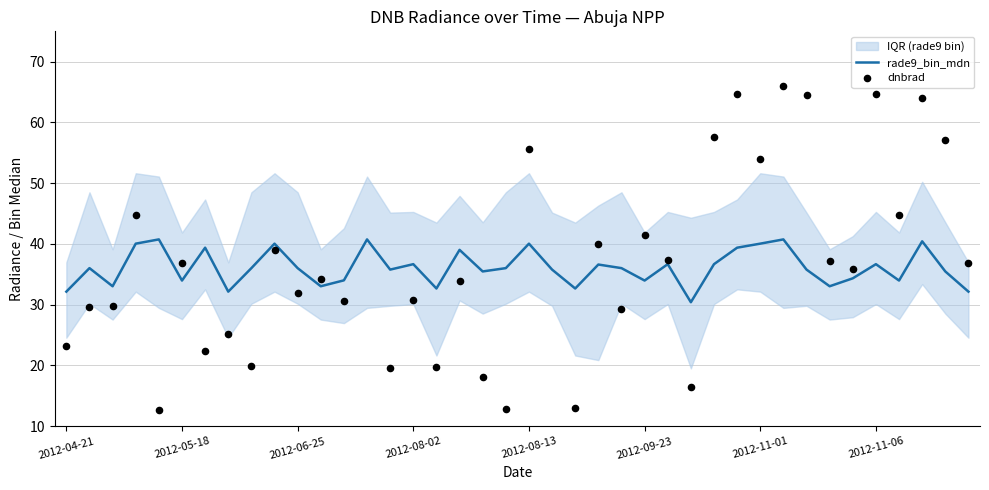

Which series reaches the maximum Y coordinate?

dnbrad